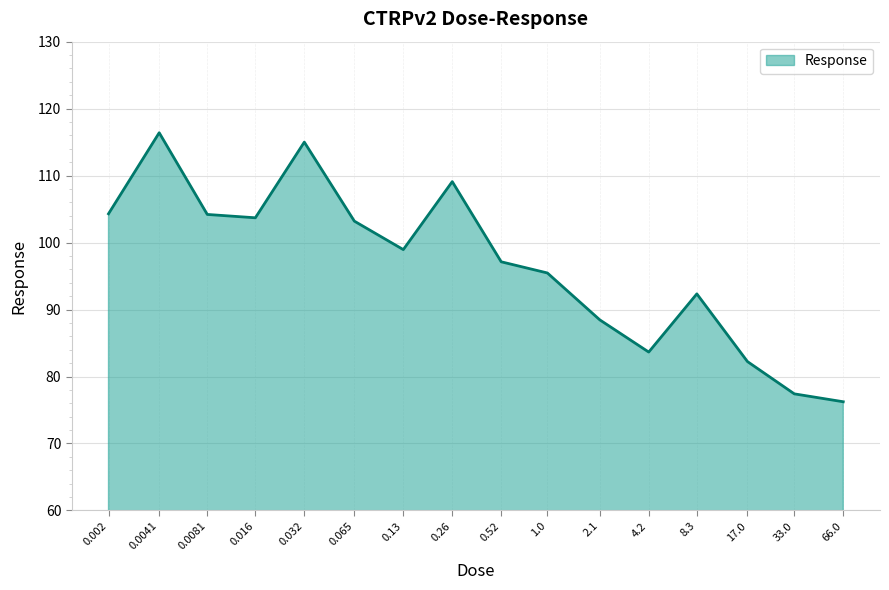

What is the maximum value shown in the chart?

116.4